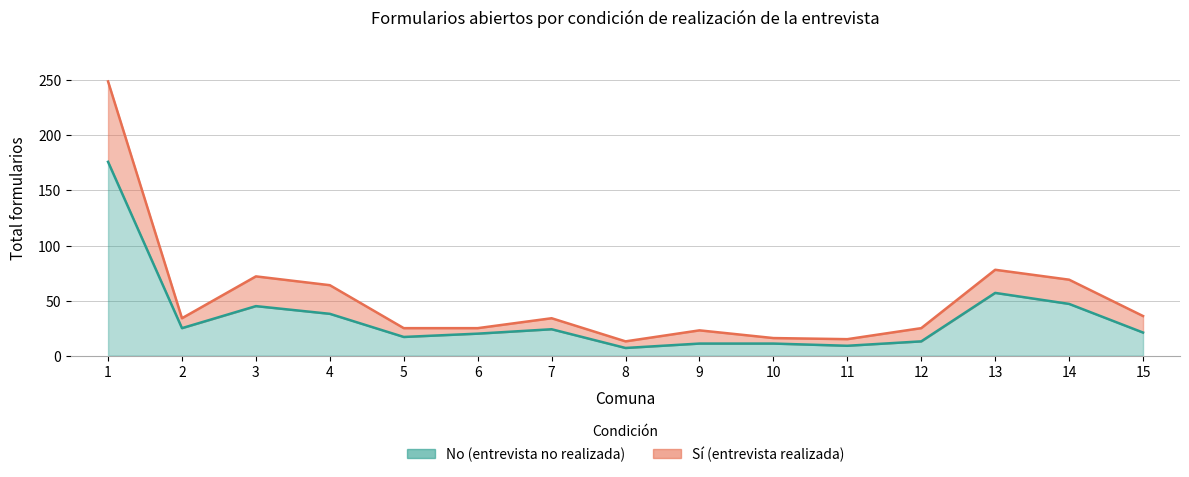

Read the No value at 3, to the nearest 10.

40